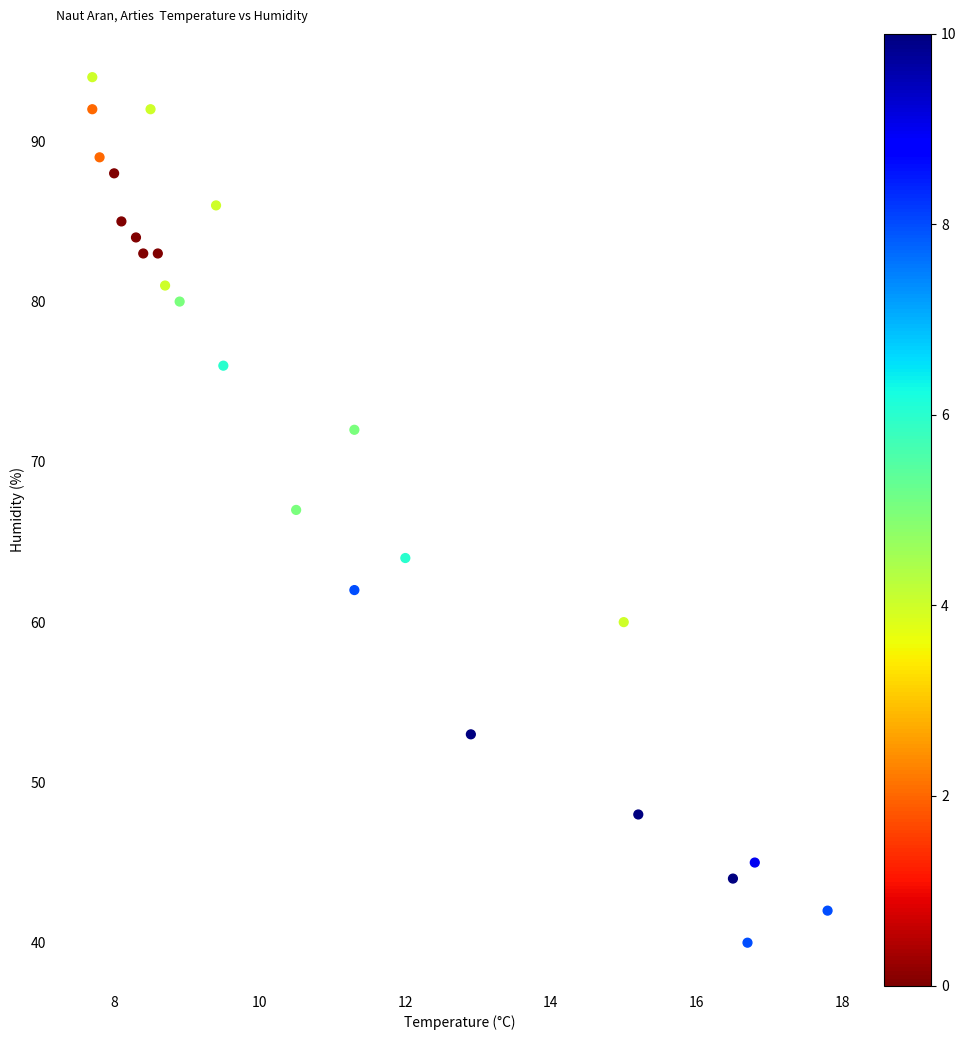

What is the range of Y values (max minus min)?

54